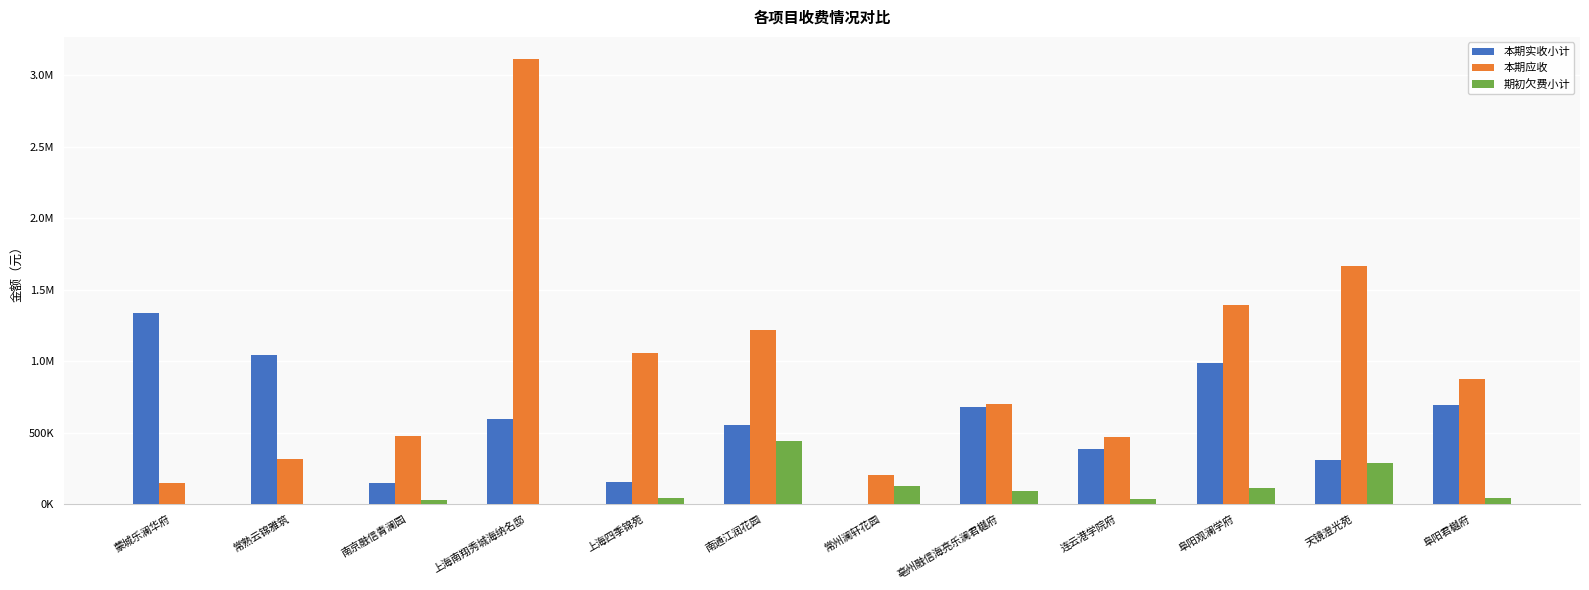

Does the chart contain stacked bars?

No